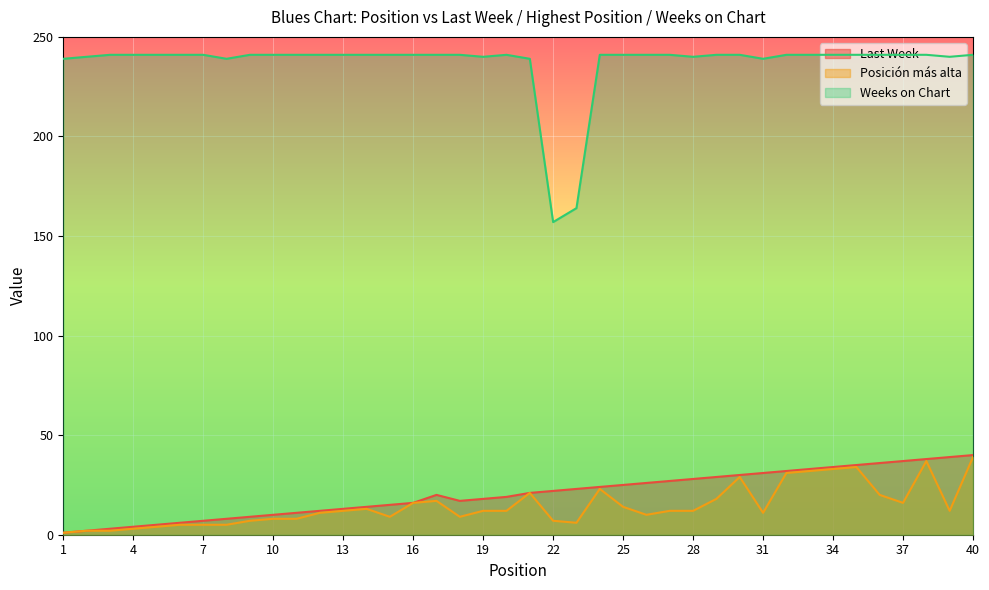

What is the total value across all series at 3?

246